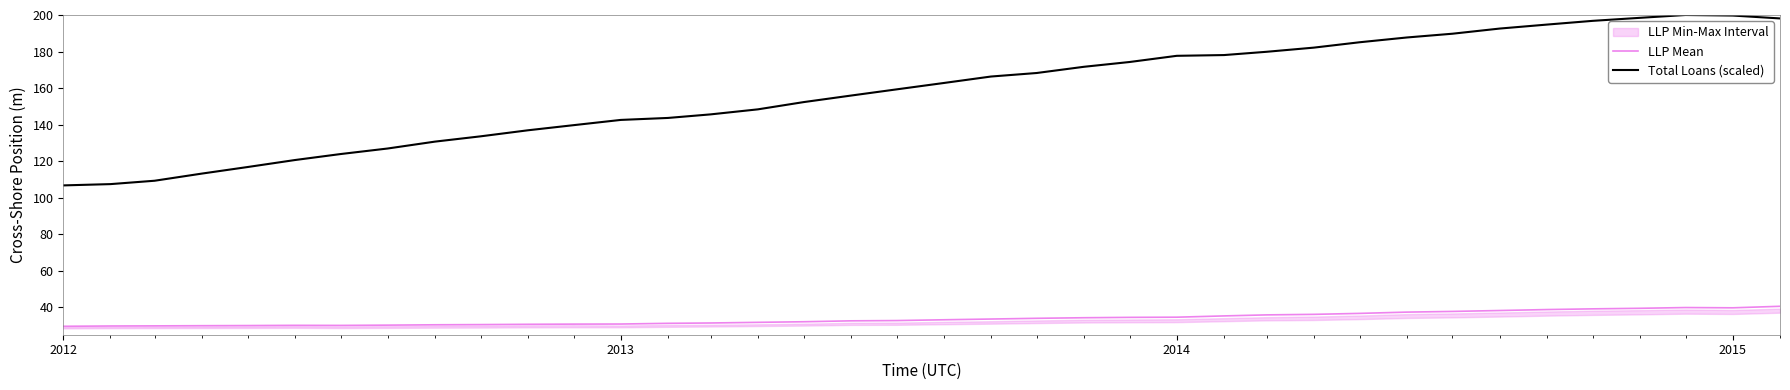

List the series in order of their peak value, lowest first.

LLP Mean, Total Loans (scaled)